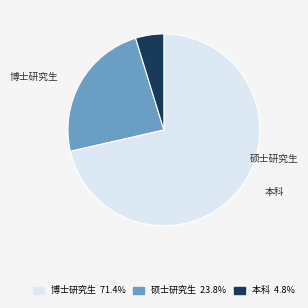

Does 硕士研究生 account for over 50% of the chart?

No